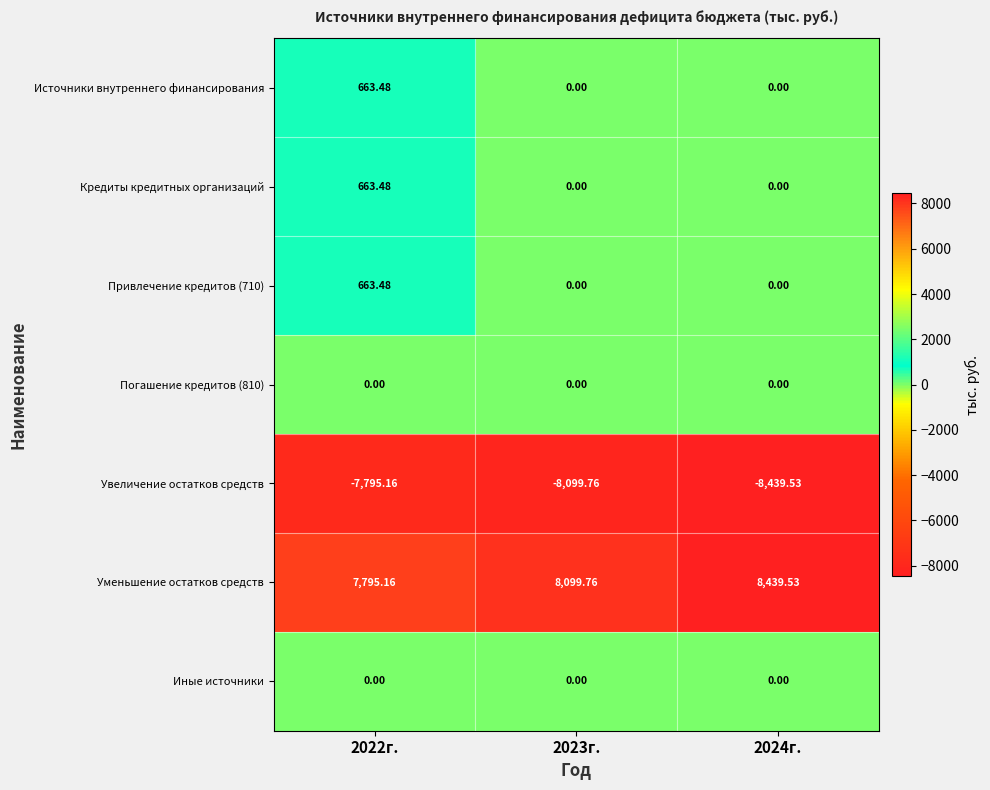

Count the number of data series in this chart.

7